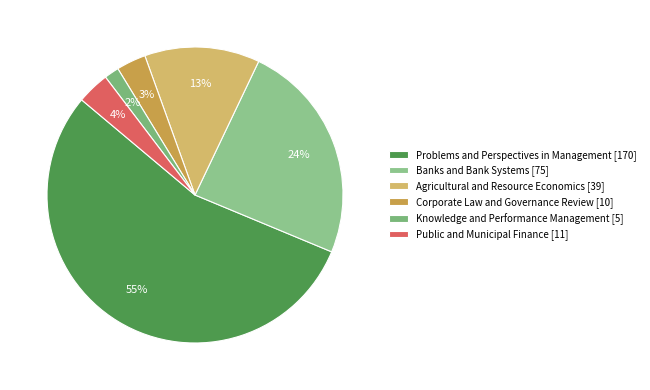

What percentage is the Banks and Bank Systems slice, to the nearest percent?

24%